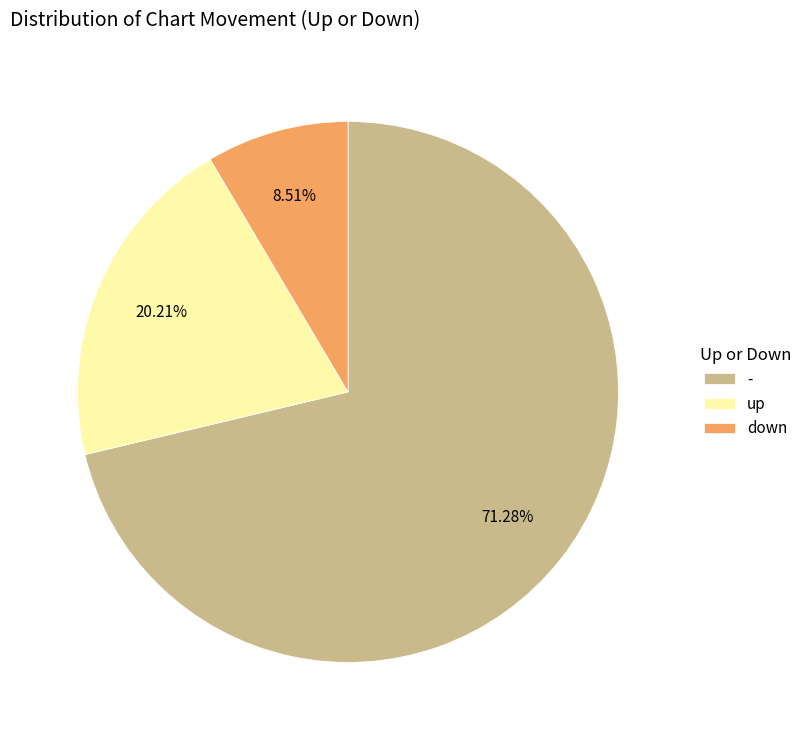

To the nearest percent, what is the combined percentage of up and down?

29%